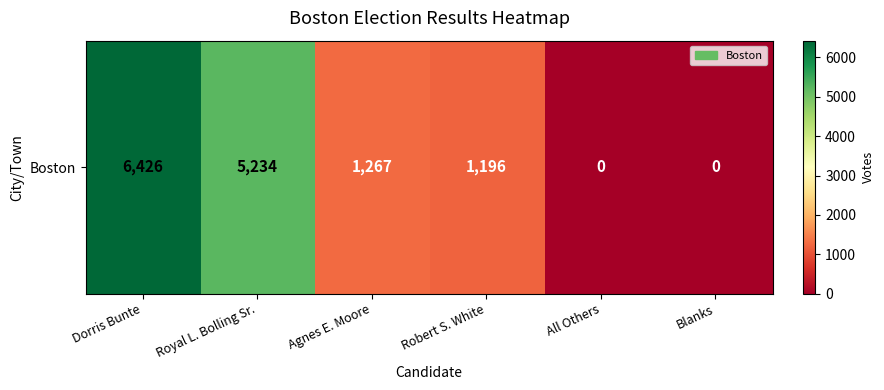

List the labels in order of value, largest first.

Dorris Bunte, Royal L. Bolling Sr., Agnes E. Moore, Robert S. White, All Others, Blanks